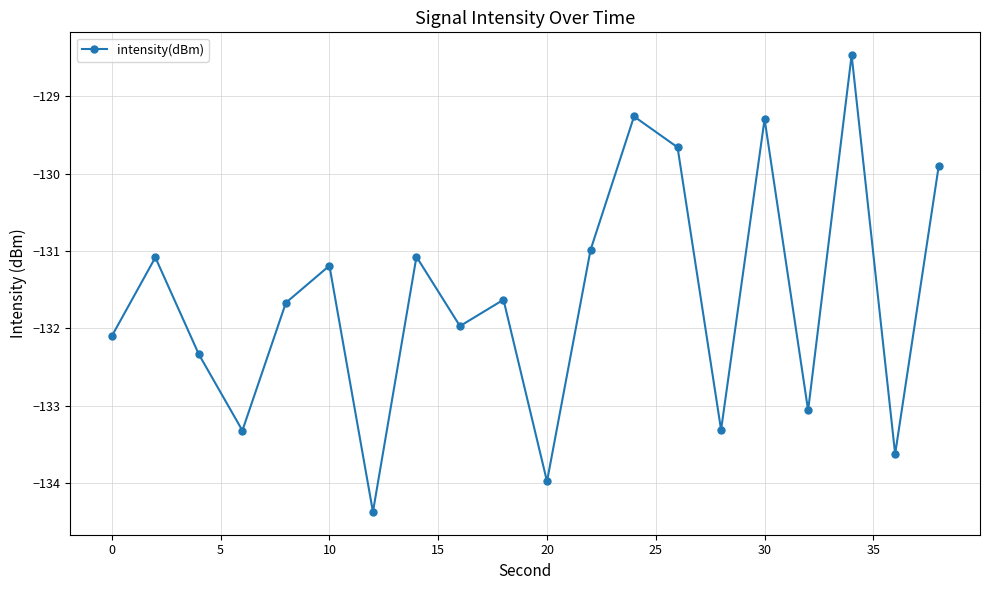

What is the value of the 15th point from the left?

-133.3